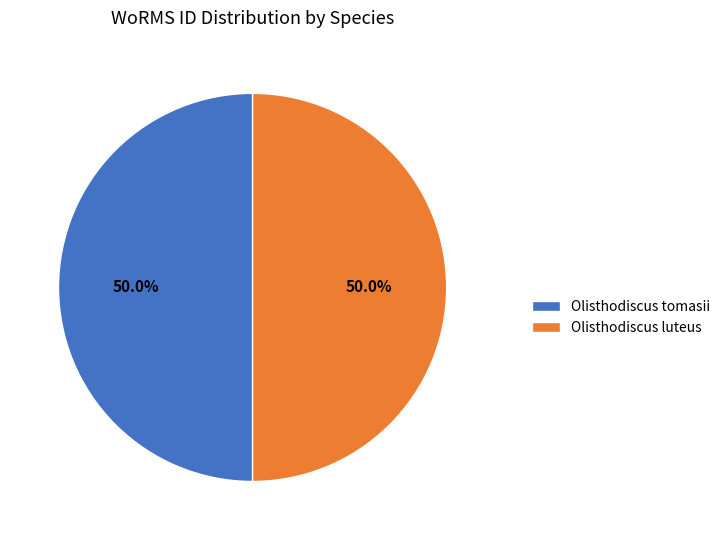

What portion of the pie excludes Olisthodiscus tomasii?

50.0%